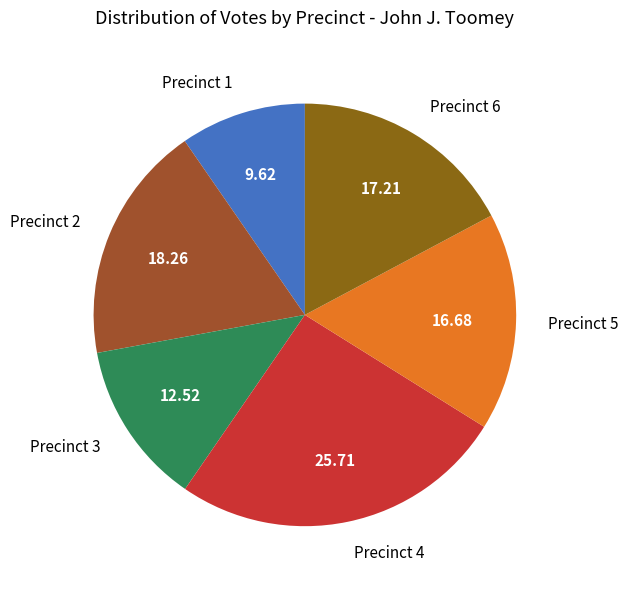

The Precinct 2 slice represents 18% of the pie. True or false?

True